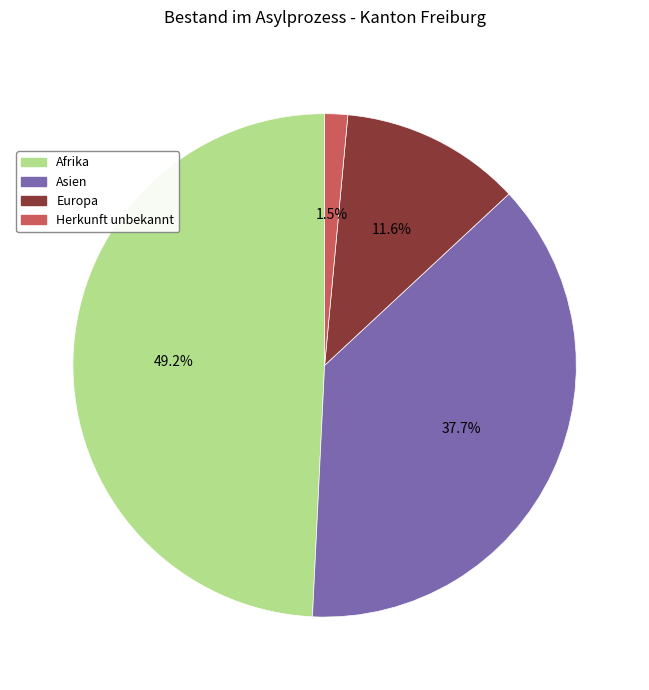

How many segments does this pie chart have?

4